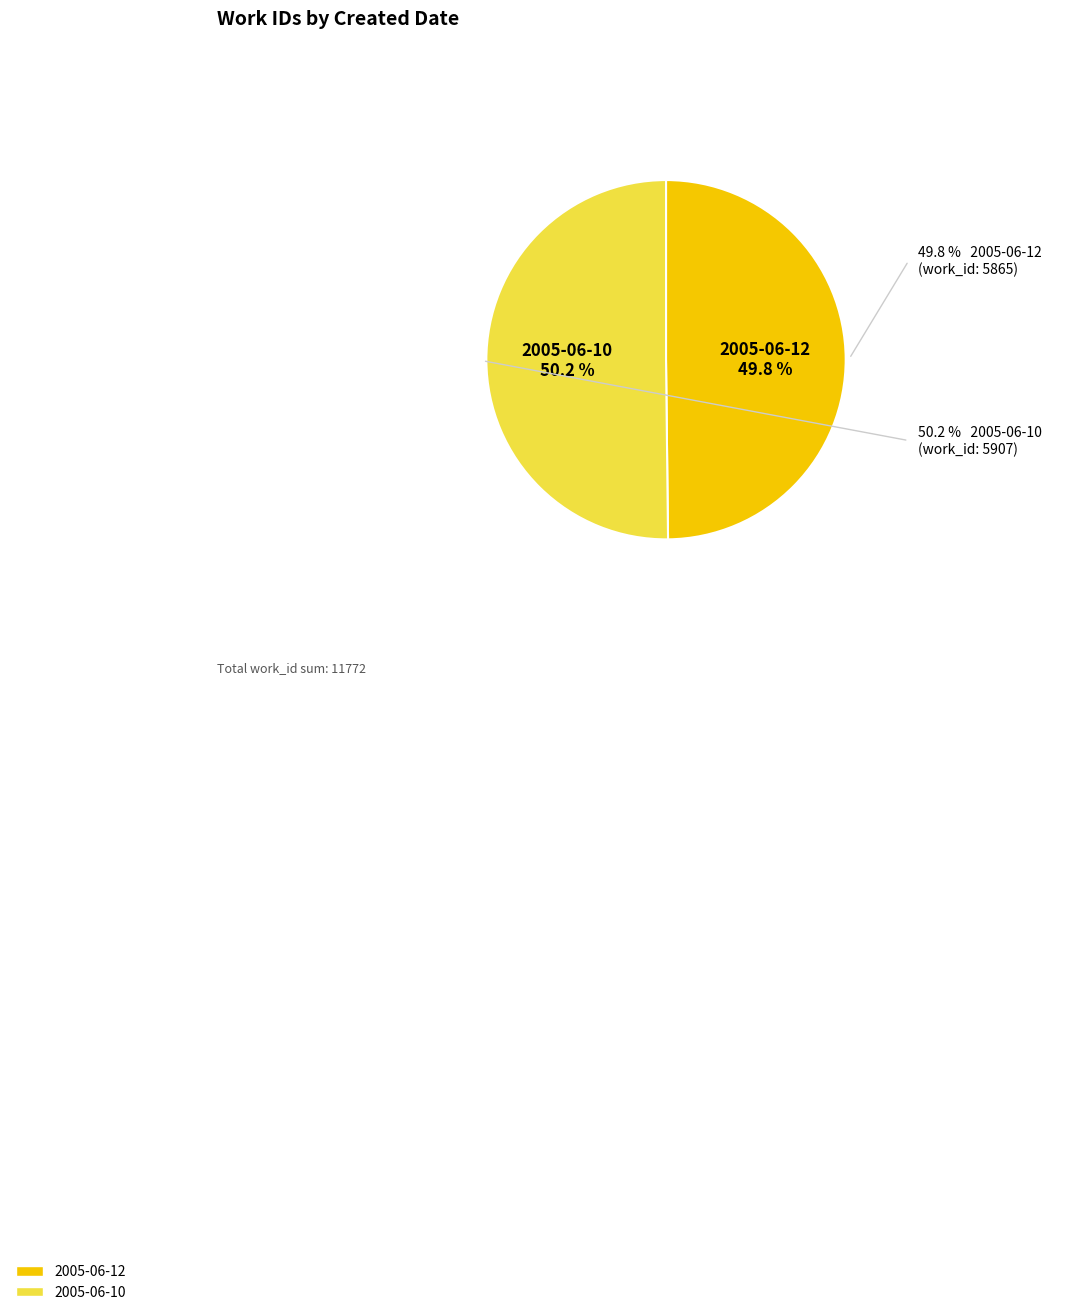

What portion of the pie excludes 2005-06-10?

49.8%